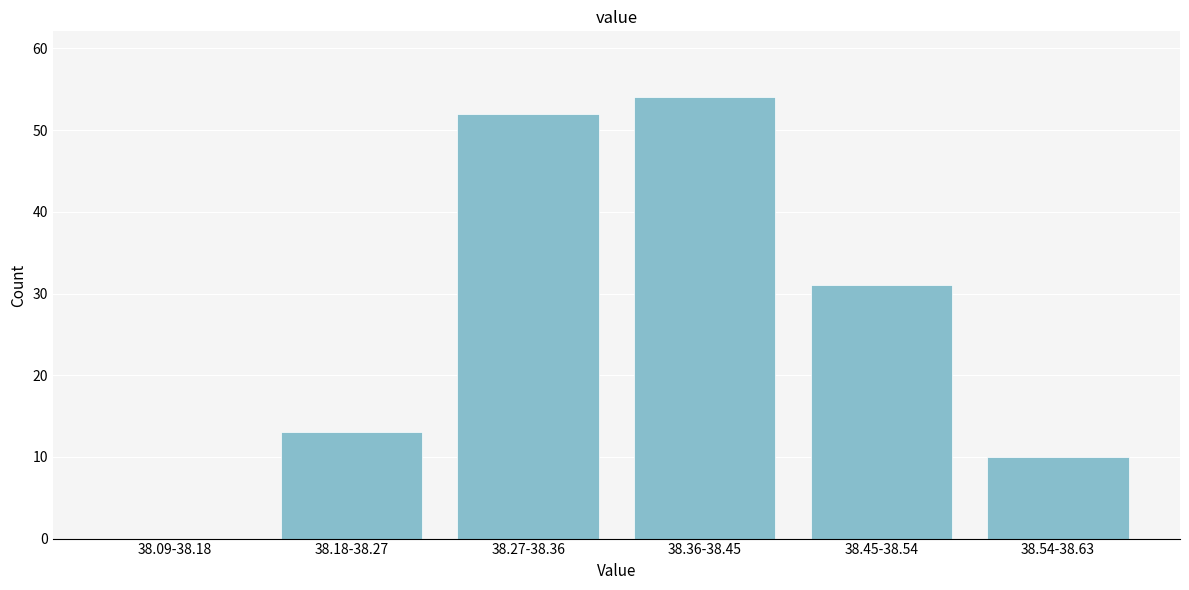

Reading right to left, what are all the values shown in this chart?

38.54-38.63=10	38.45-38.54=31	38.36-38.45=54	38.27-38.36=52	38.18-38.27=13	38.09-38.18=0